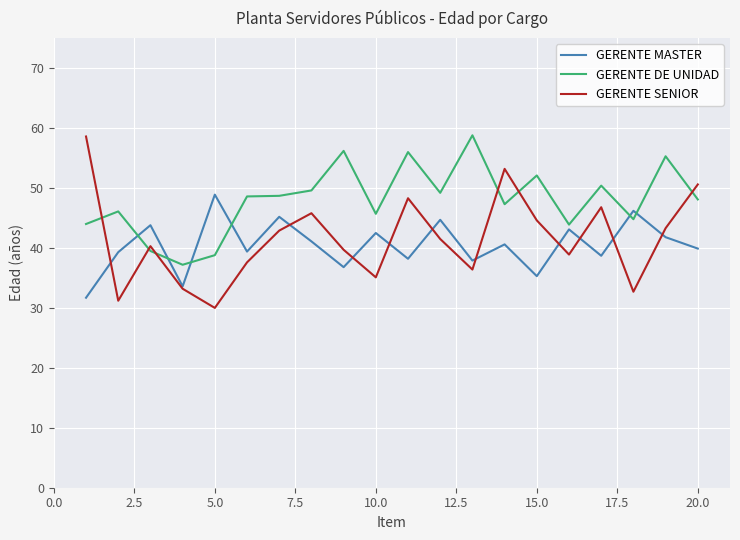

How many times do GERENTE MASTER and GERENTE DE UNIDAD cross each other?

6